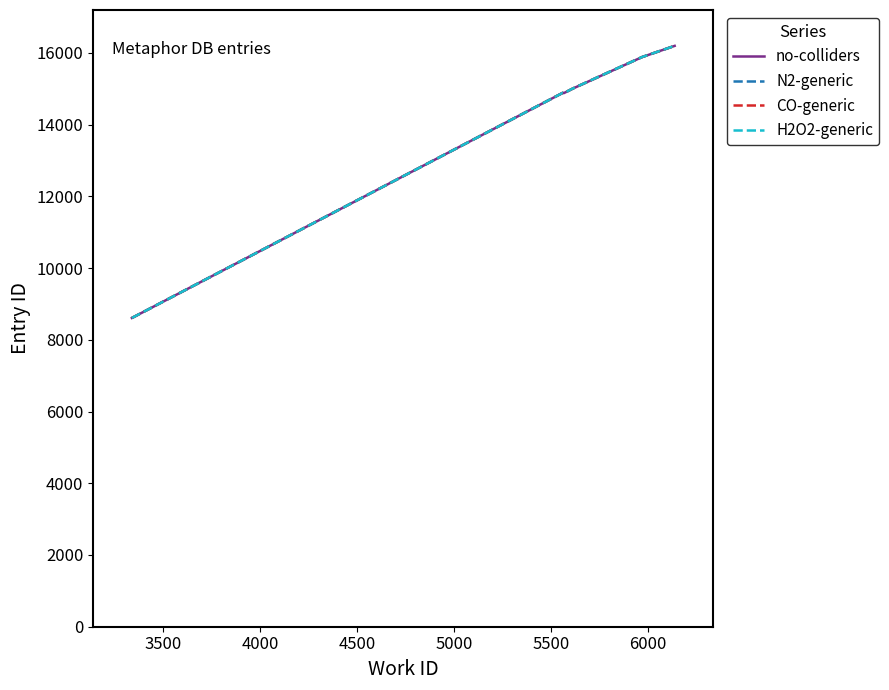

What is the minimum value for H2O2-generic?

8608